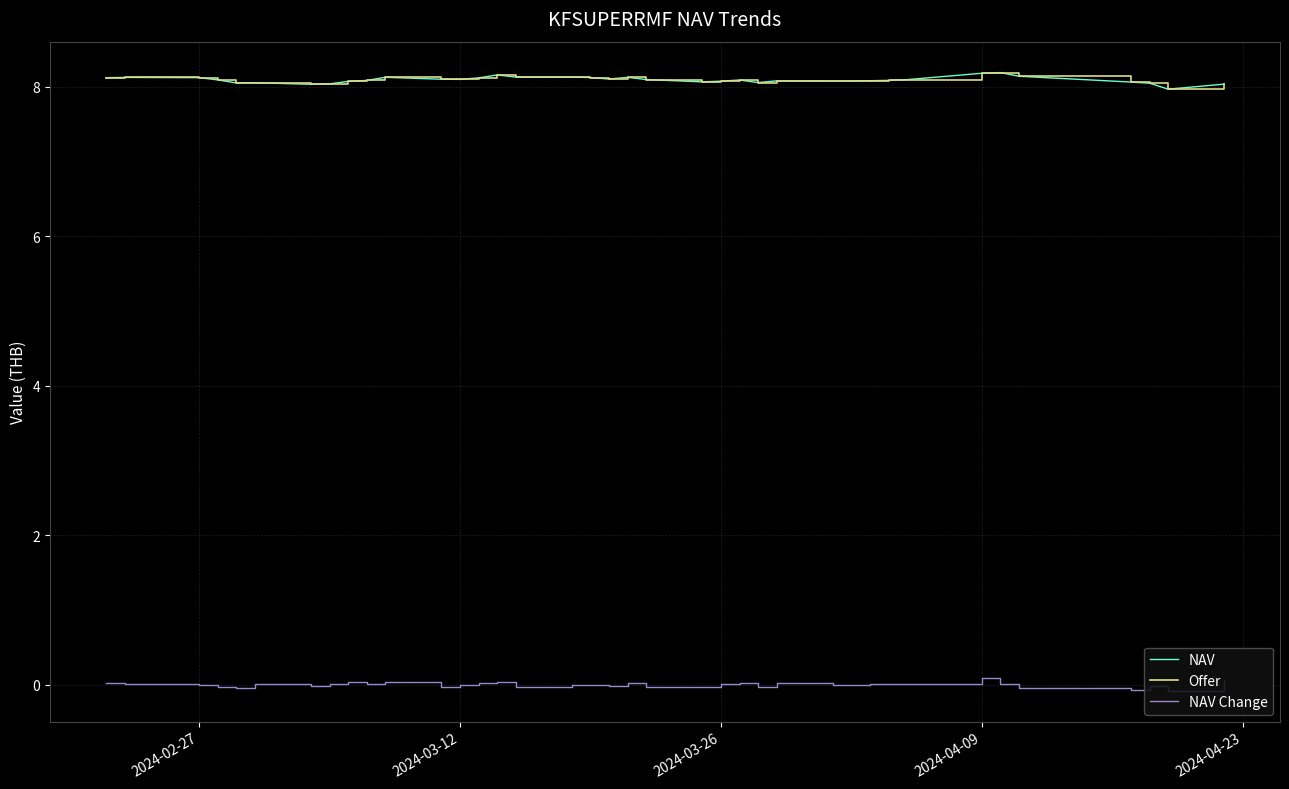

What is the difference between the maximum and second lowest values in the NAV Change series?

0.2